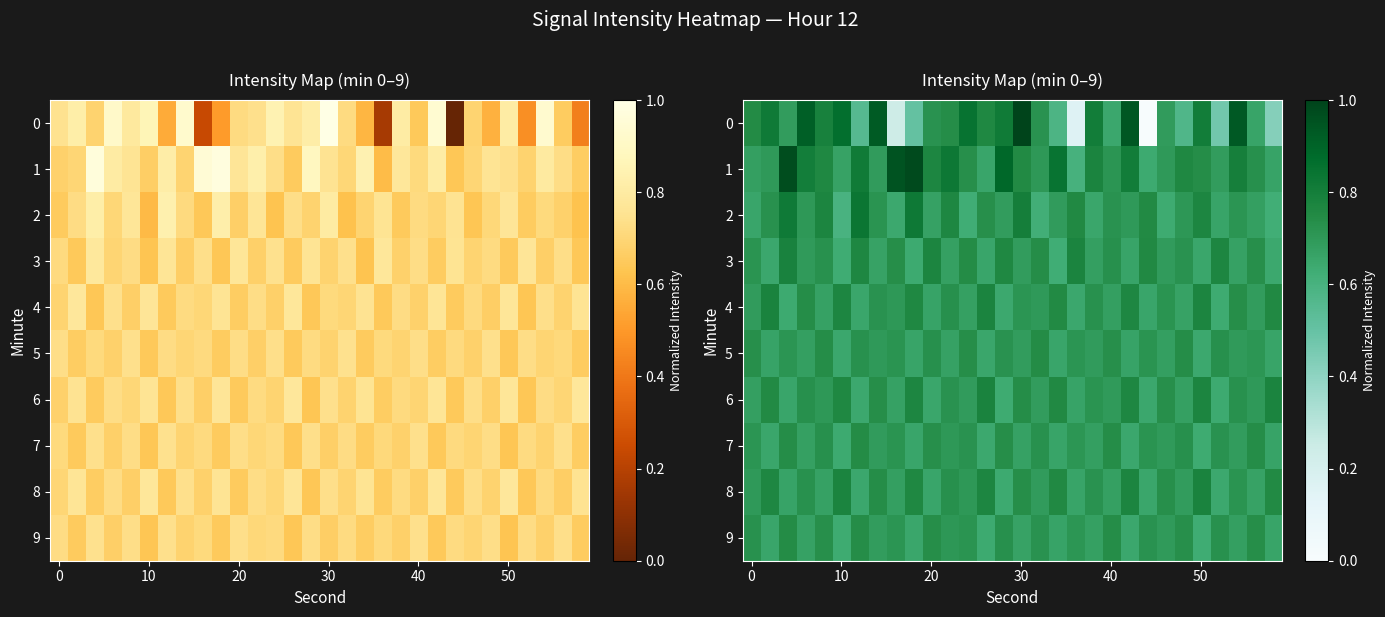

What is the maximum value for 6?

0.8